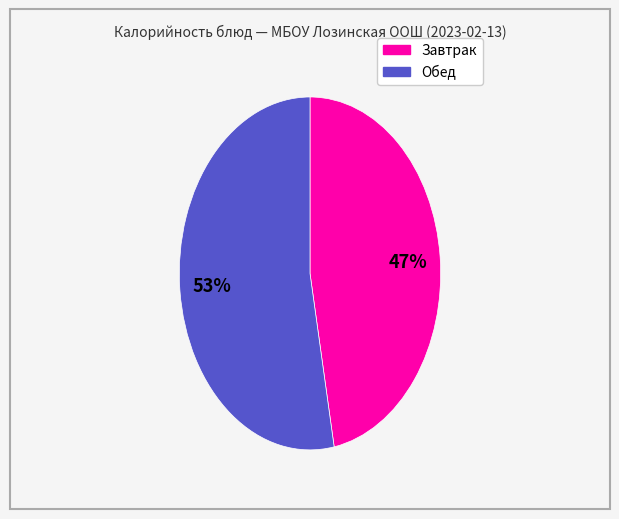

To the nearest percent, what is the difference between the largest and smallest slice percentages?

6%